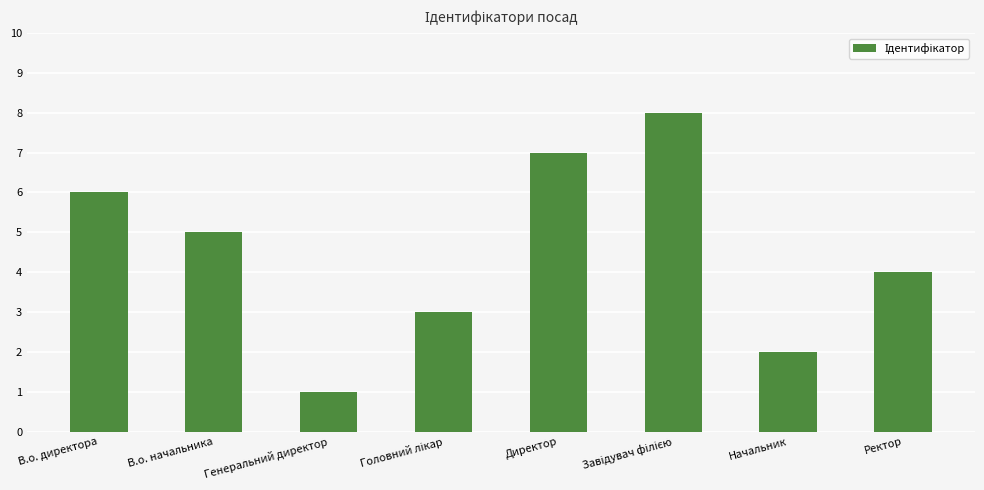

Reading left to right, transcribe all the data shown in this chart.

6	5	1	3	7	8	2	4